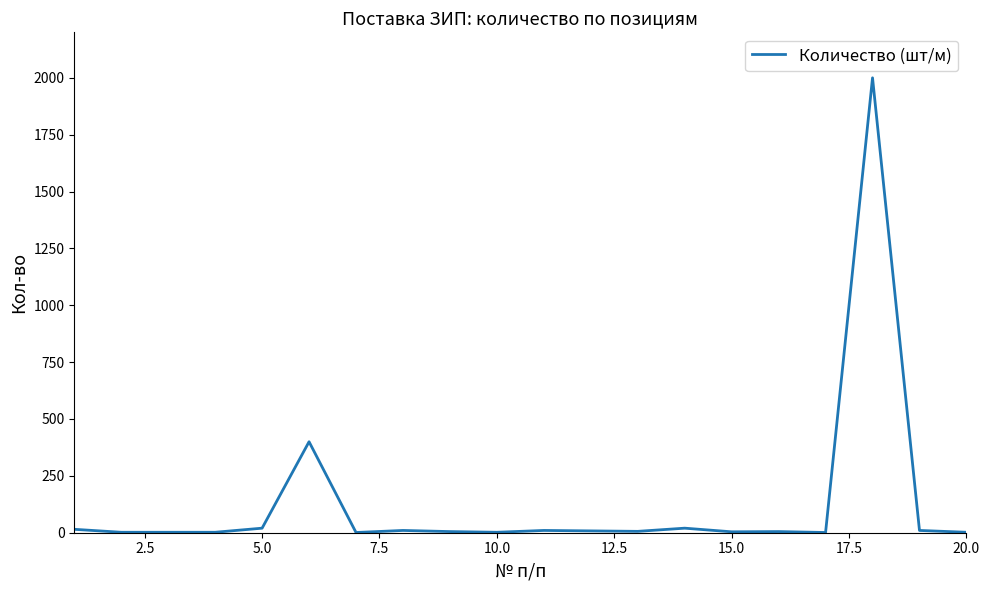

What is the maximum value shown in the chart?

2000